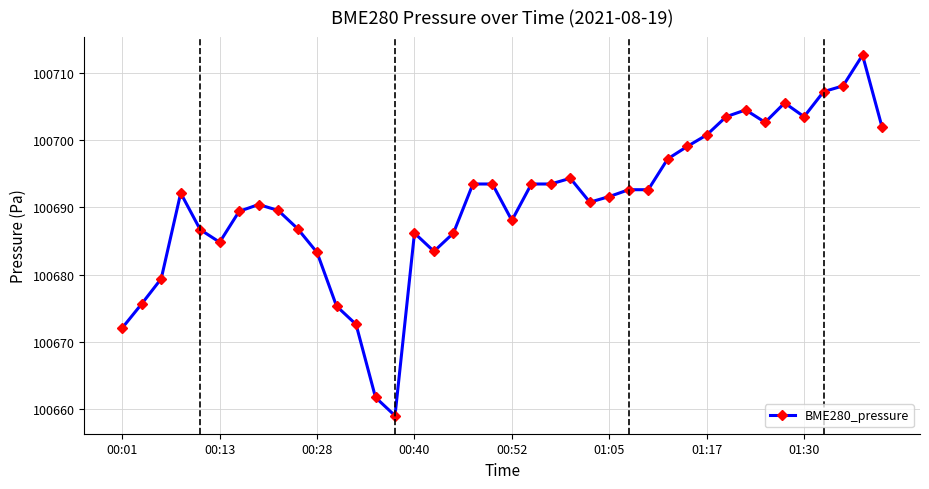

What is the minimum value shown in the chart?

100659.0